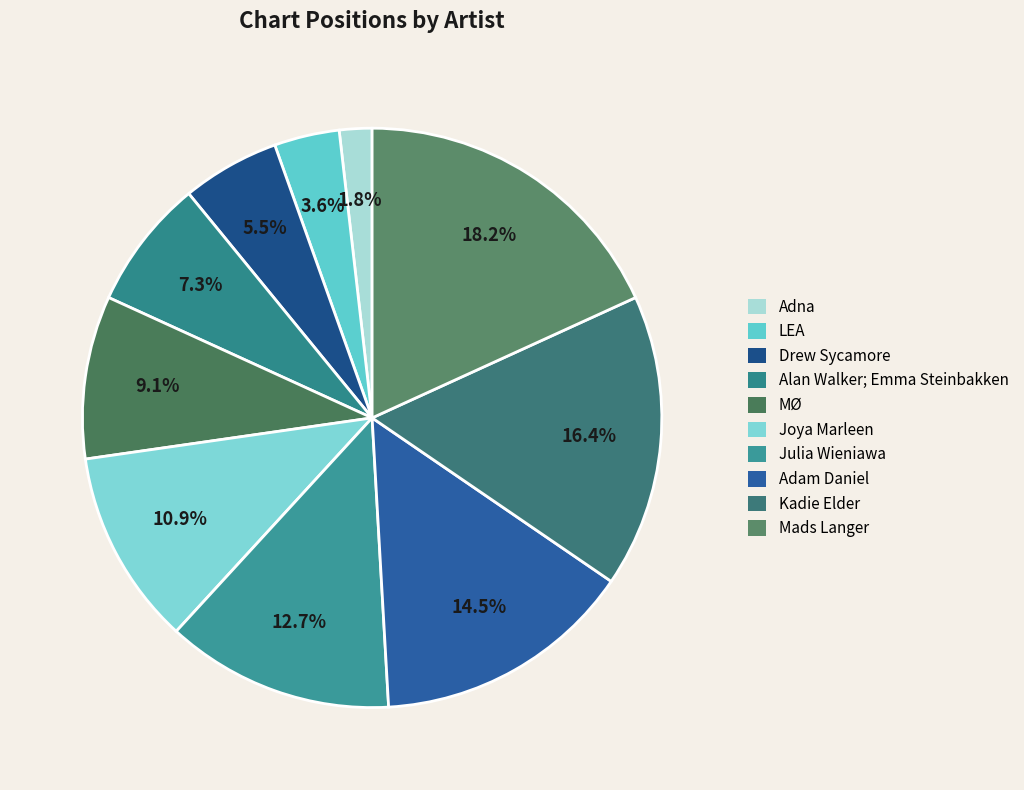

Rank the categories by value from highest to lowest.

Mads Langer, Kadie Elder, Adam Daniel, Julia Wieniawa, Joya Marleen, MØ, Alan Walker; Emma Steinbakken, Drew Sycamore, LEA, Adna